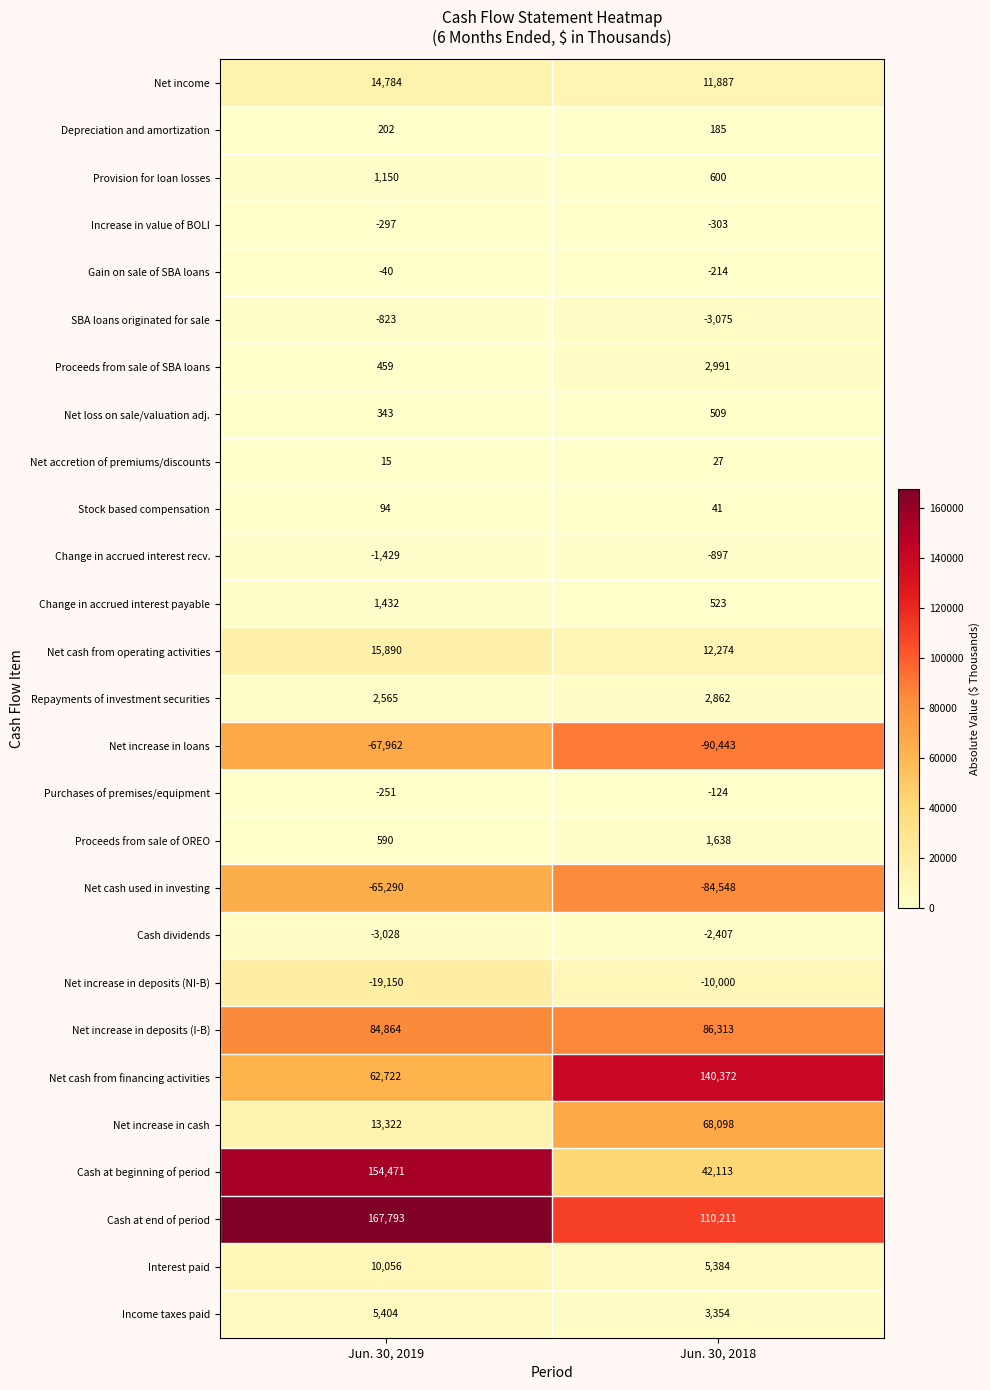

What is the lowest value of the Stock based compensation series?

41